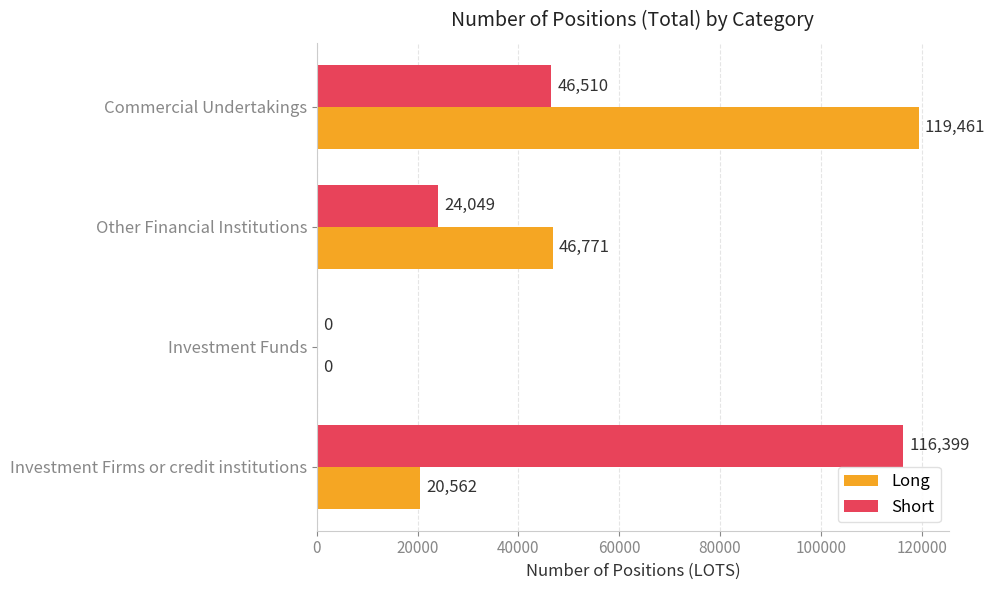

Which series changed the most between Other Financial Institutions and Commercial Undertakings?

Long